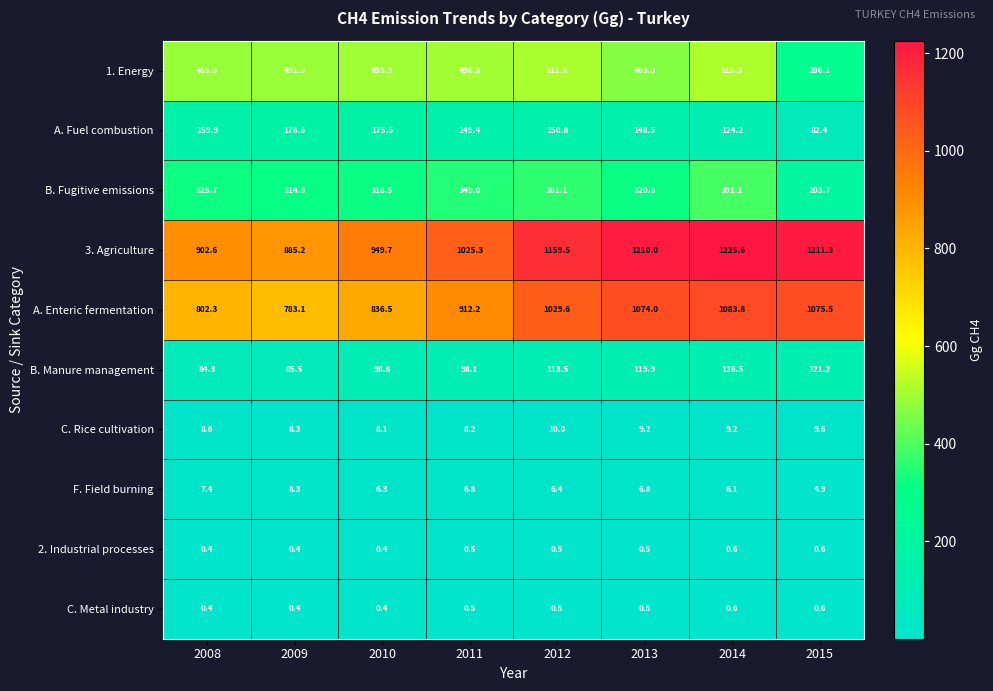

What is the average value of the C. Metal industry series?

0.5